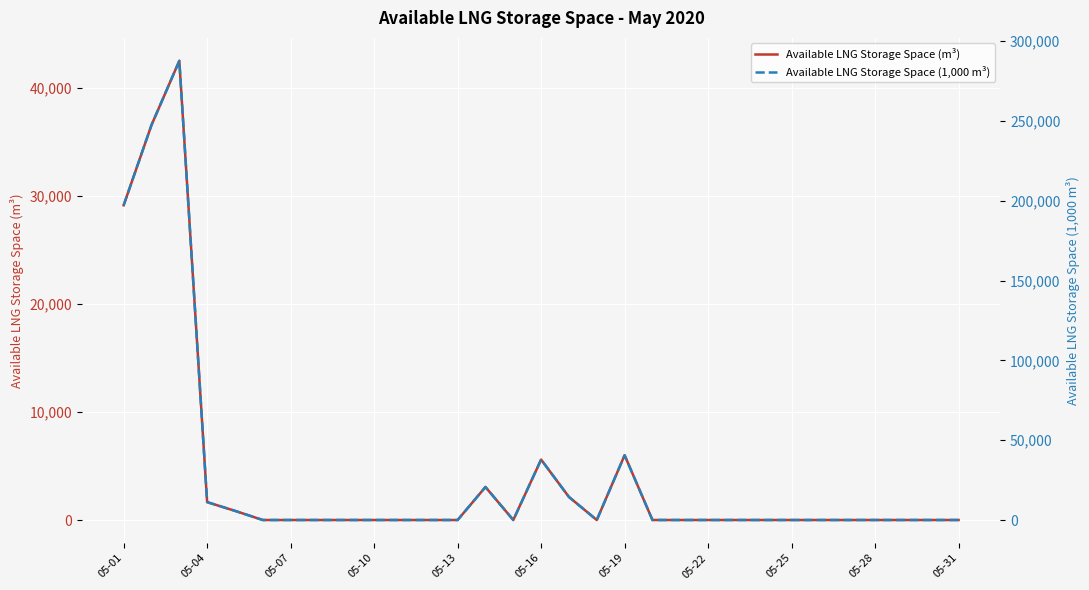

True or false: Available LNG Storage Space (m³) and Available LNG Storage Space (1,000 m³) intersect in this chart.

False